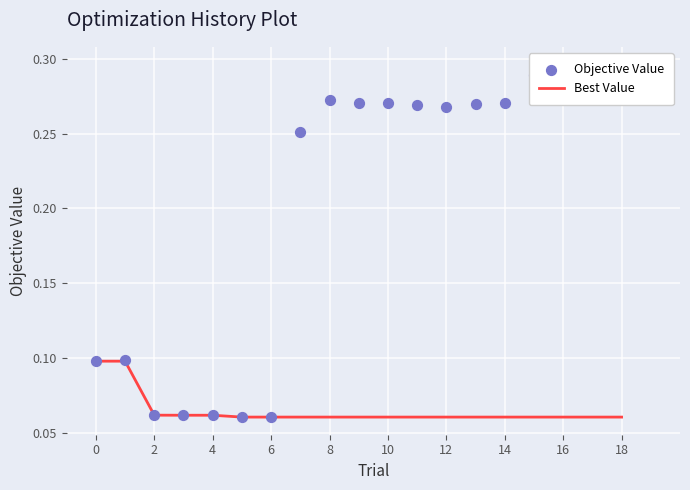

Which series reaches the maximum Y coordinate?

Objective Value